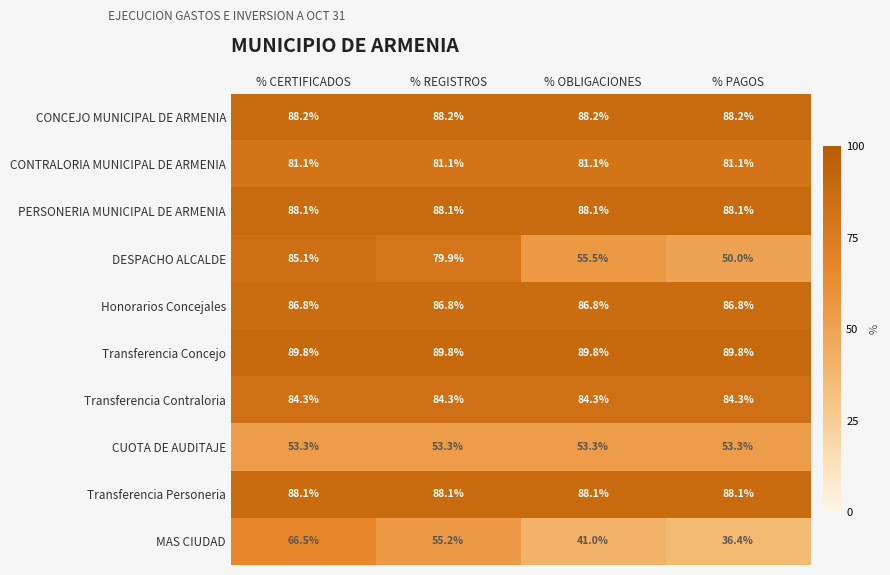

What is the sum of the DESPACHO ALCALDE values at % CERTIFICADOS and % REGISTROS?

165.0